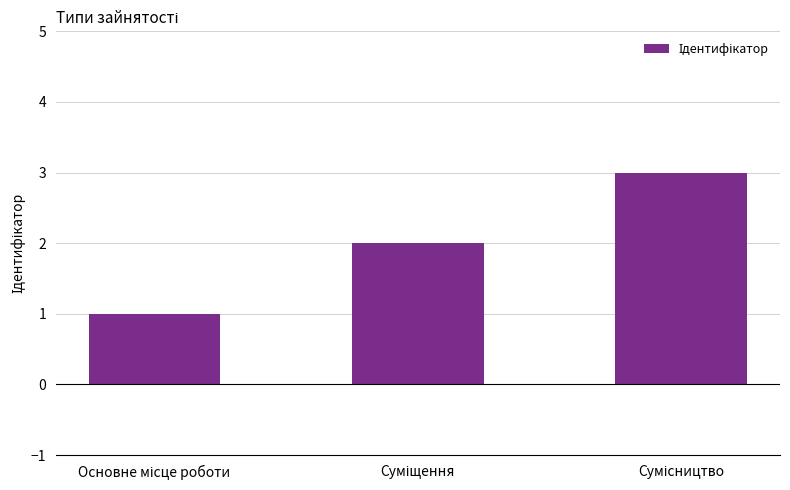

What is the sum of all values?

6